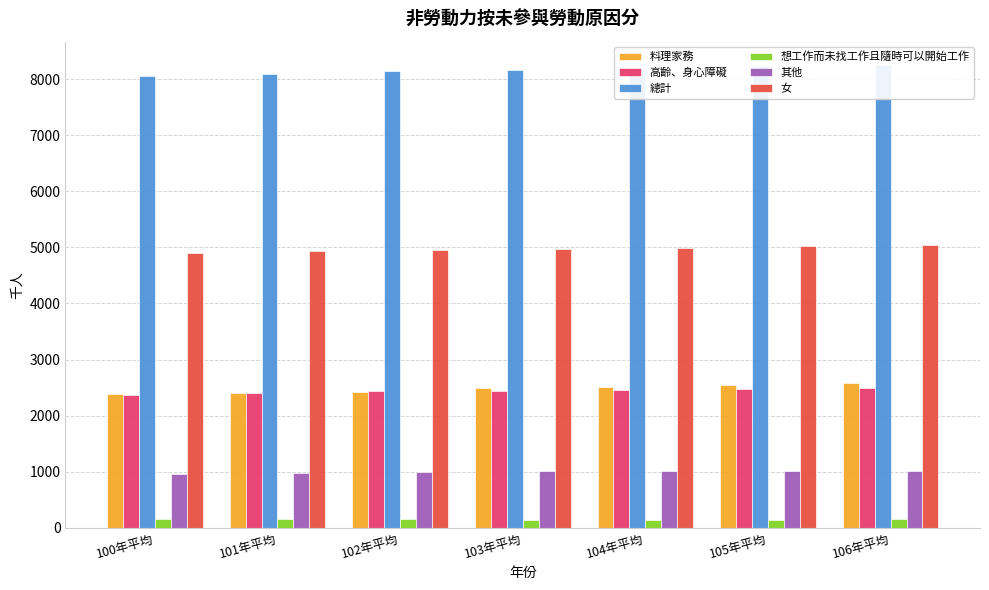

What is the difference between the 其他 values at 104年平均 and 105年平均?

1